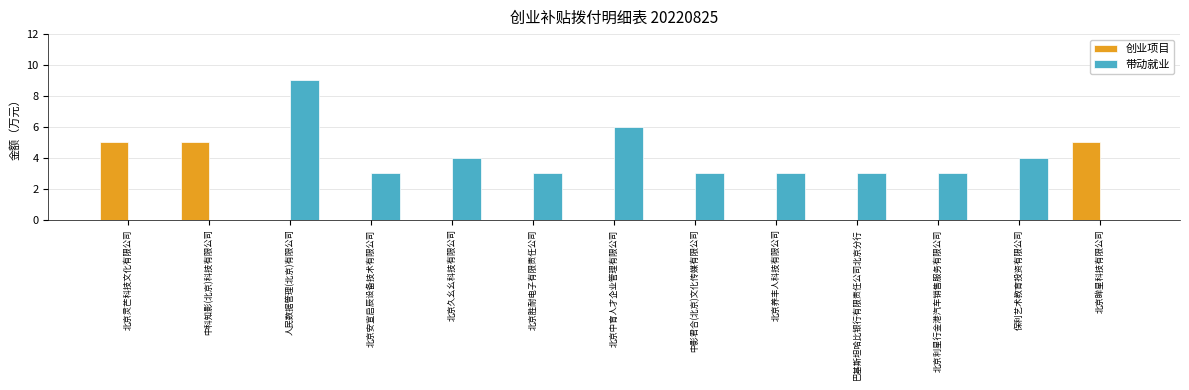

What is the sum of the 创业项目 values at 北京灵芒科技文化有限公司 and 北京养丰人科技有限公司?

5